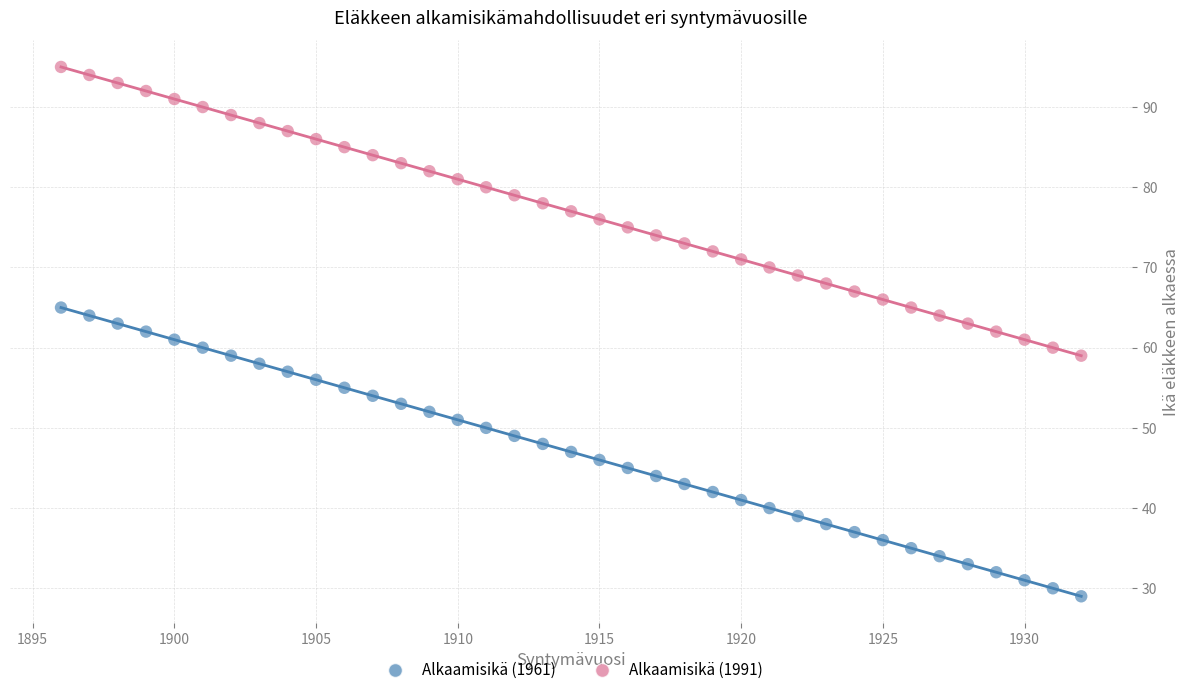

Which series contains the lowest Y value?

Alkaamisikä (1961)